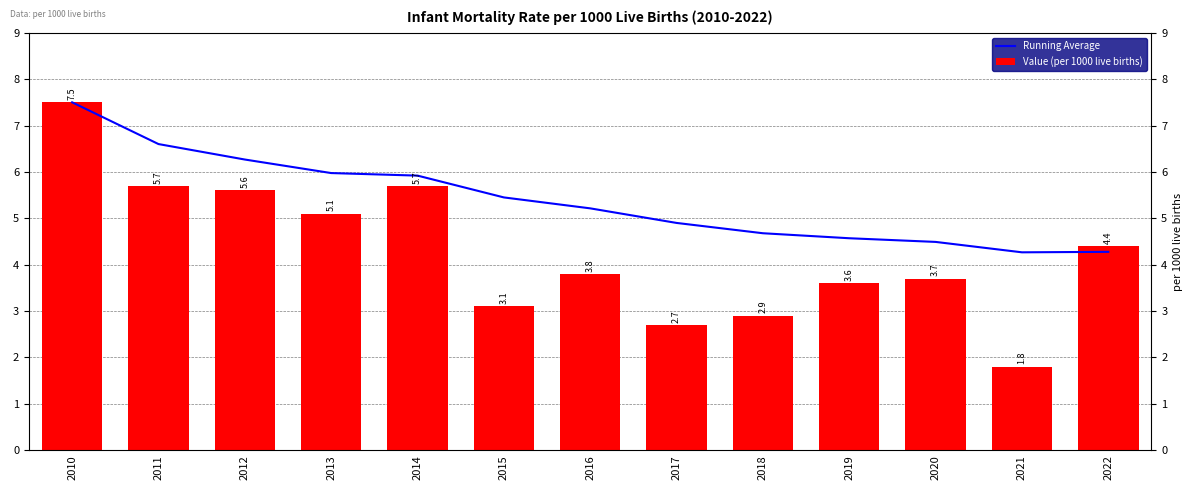

At which category does the chart reach its minimum across all series?

2021